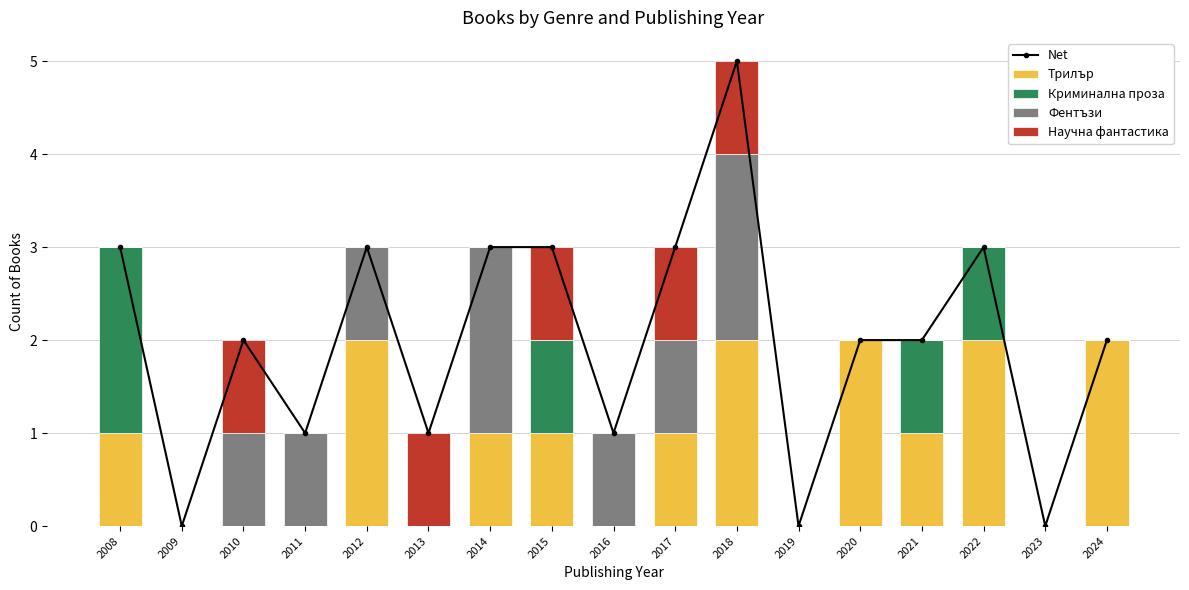

Is it true that Трилър equals 0 at 2014?

False